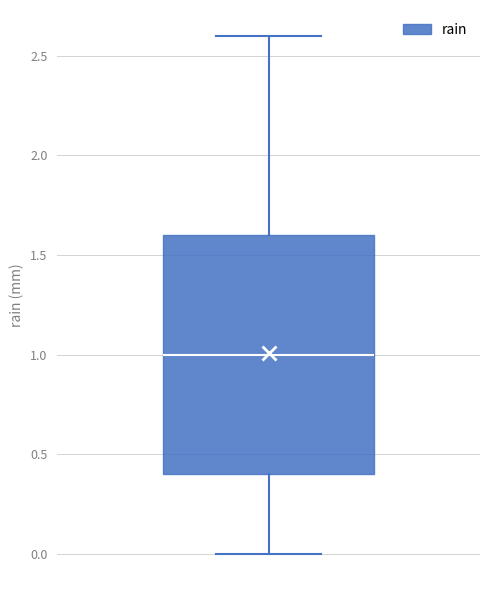

Where does the median line of the box sit on the y-axis? The values are not printed on the chart, so give them approximately, as read against the axis.

1.0